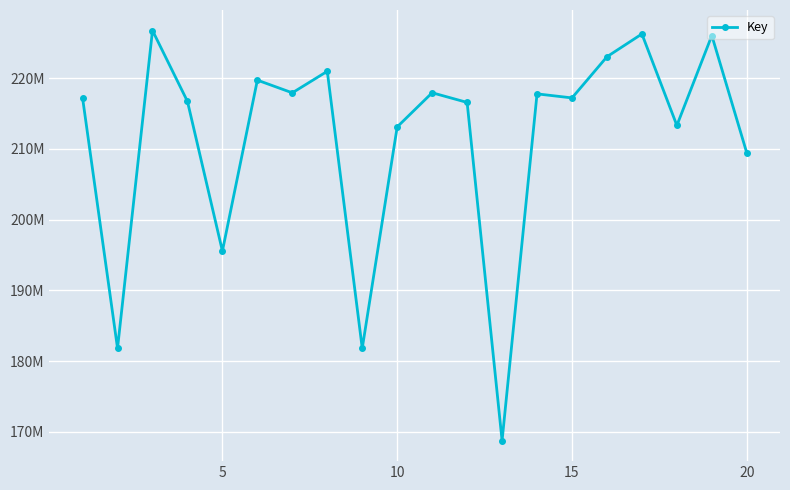

True or false: there are more than 0 points higher than both neighbors.

True